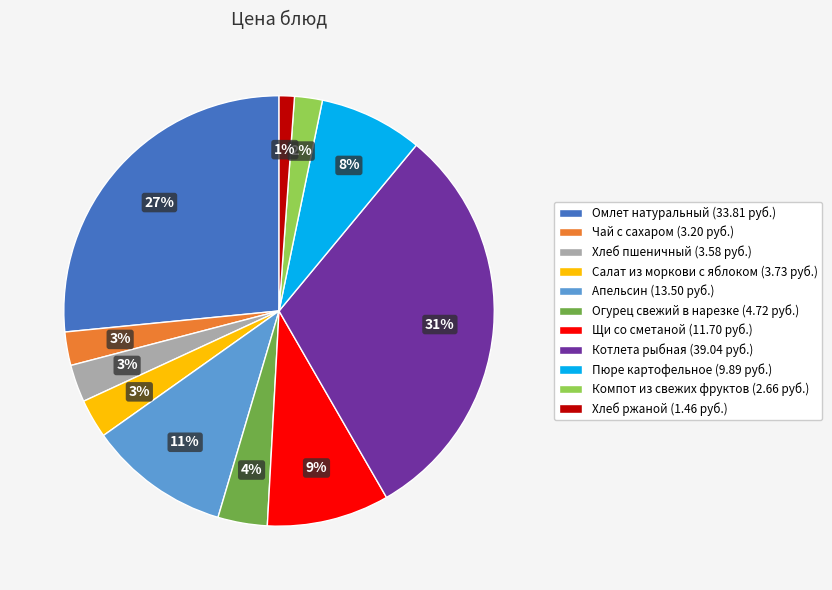

Which slice is the smallest?

Хлеб ржаной